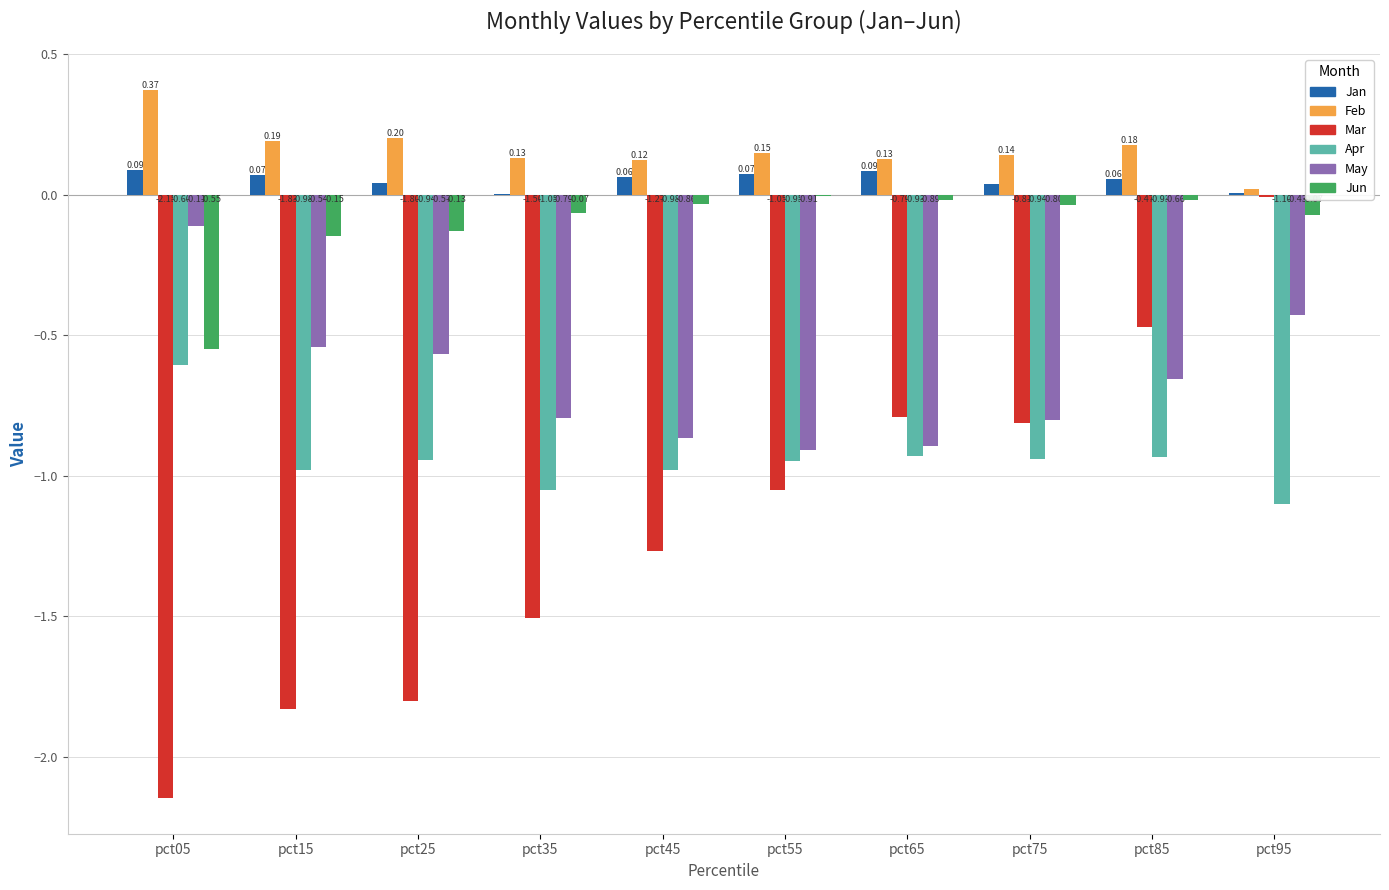

How many categories are shown in the chart?

10